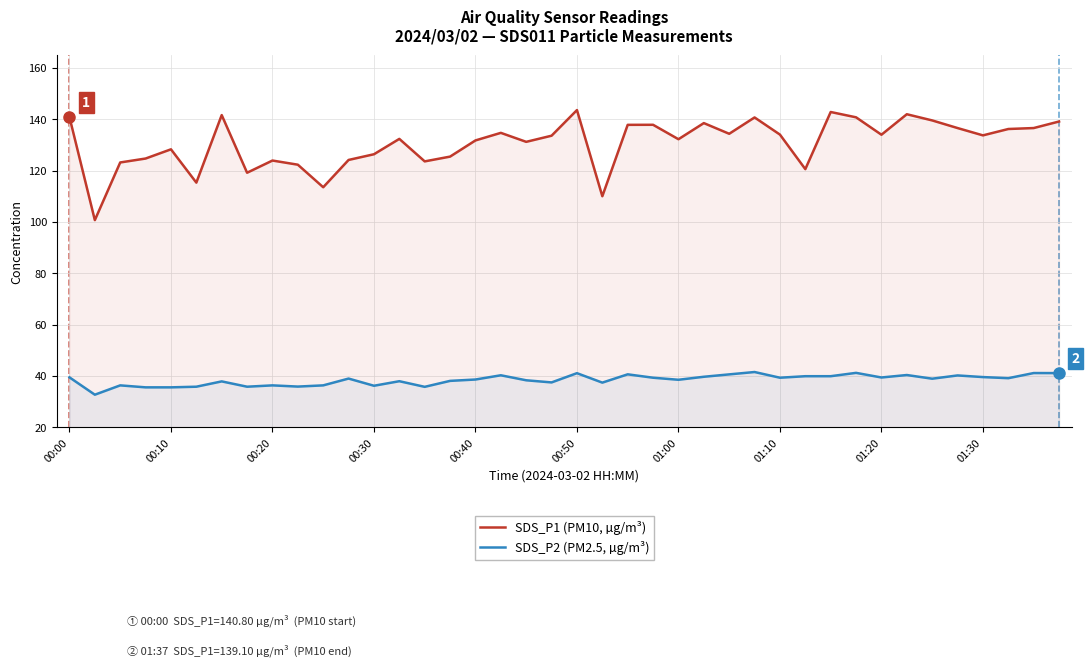

What is the value of the SDS_P1 (PM10, µg/m³) point at the 38th from the left?

136.2